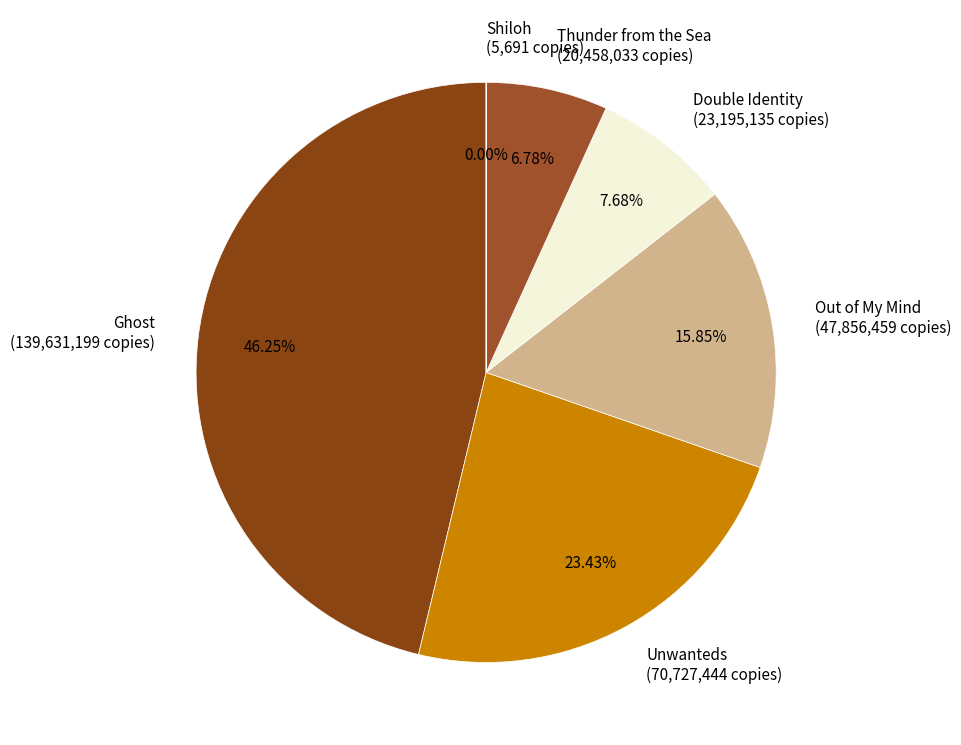

What is the largest slice in the pie chart?

Ghost